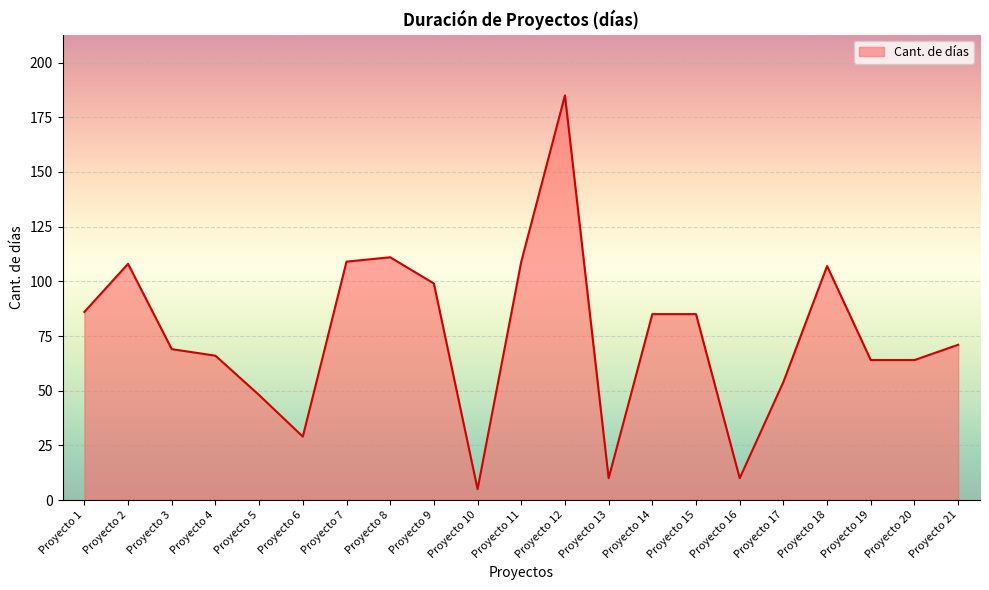

What is the average value?

75